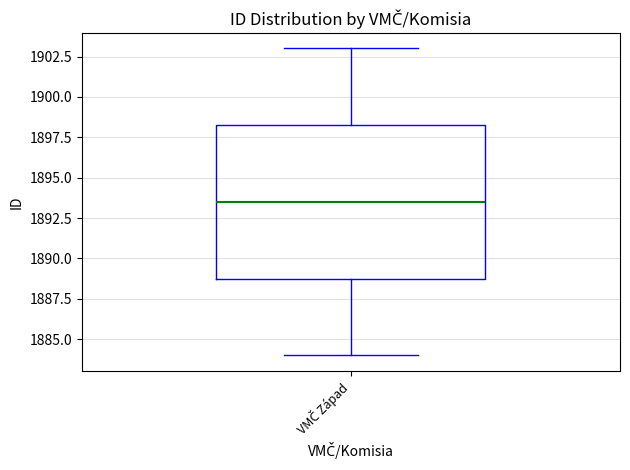

Transcribe this box plot: give where the median line is, the range the box spans, and where the two whiskers end, as read against the y-axis. The values are not printed on the chart, so give them approximately, as read against the axis.

median 1893.5, box 1889.0 to 1898.5, whiskers 1884.0 to 1903.0